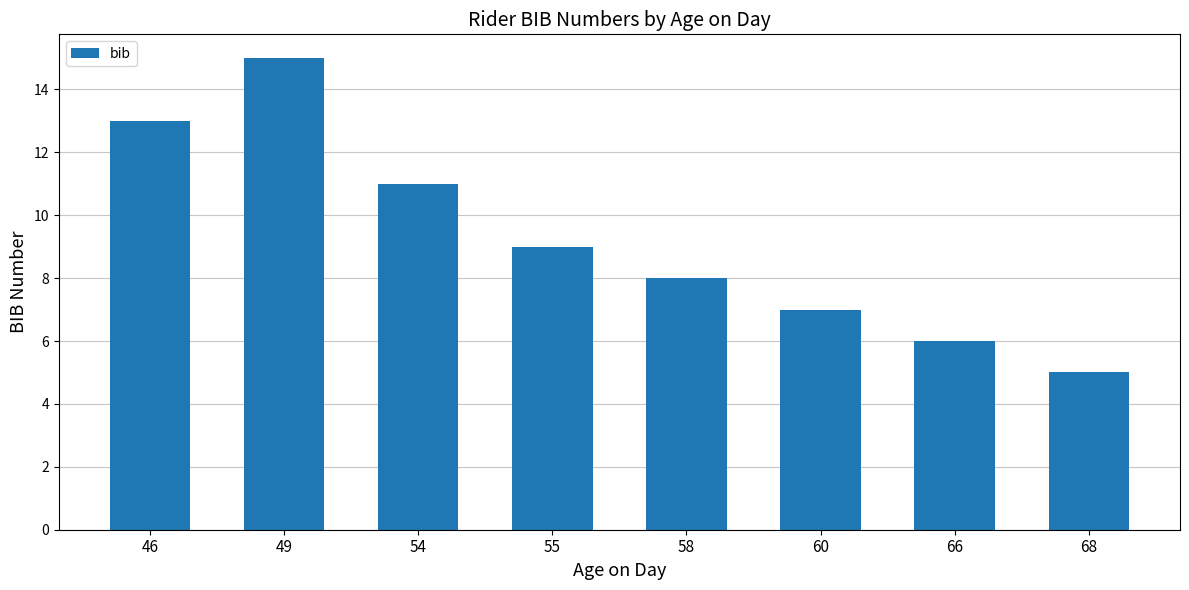

What is the difference between the values at 46 and 68?

8